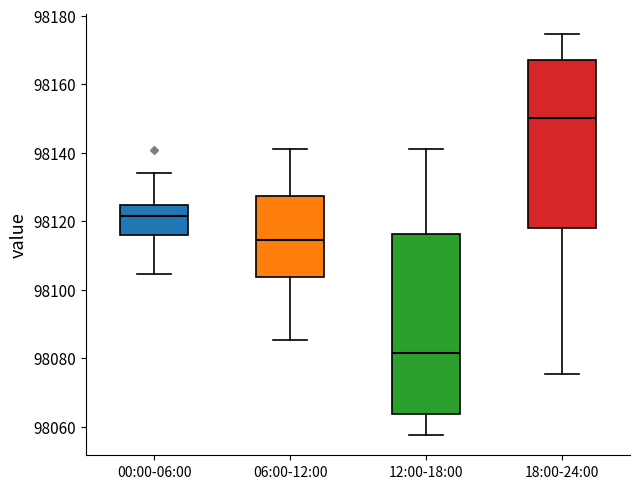

Where is the lower edge of the box for 18:00-24:00 on the y-axis? The values are not printed on the chart, so give them approximately, as read against the axis.

98118